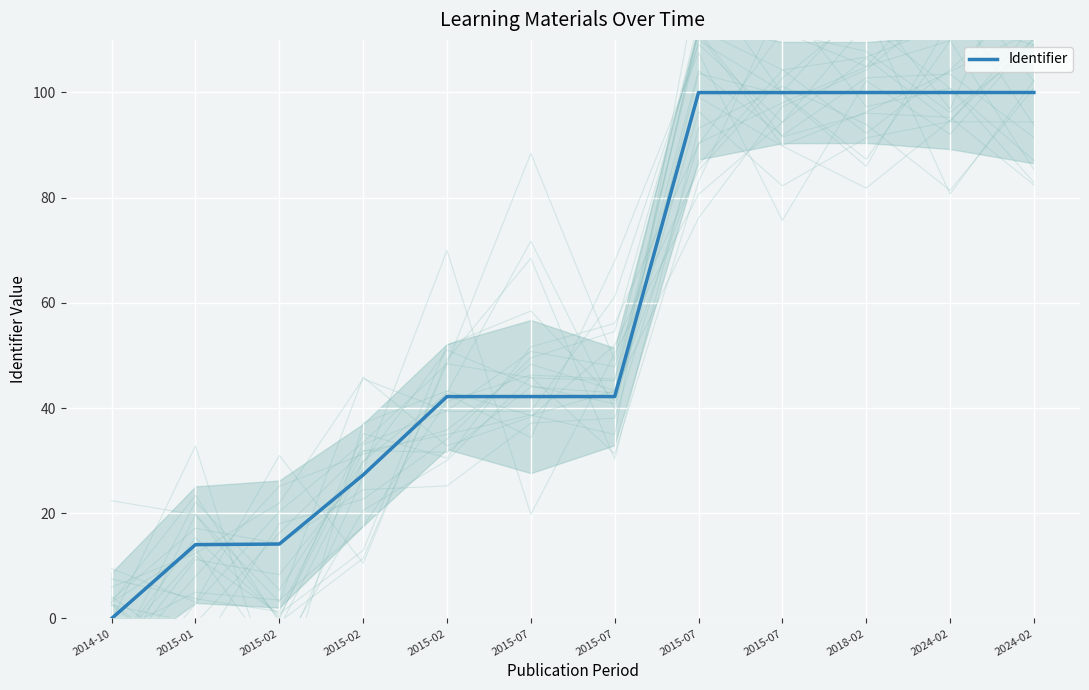

What is the difference between the maximum and minimum values?

100.0